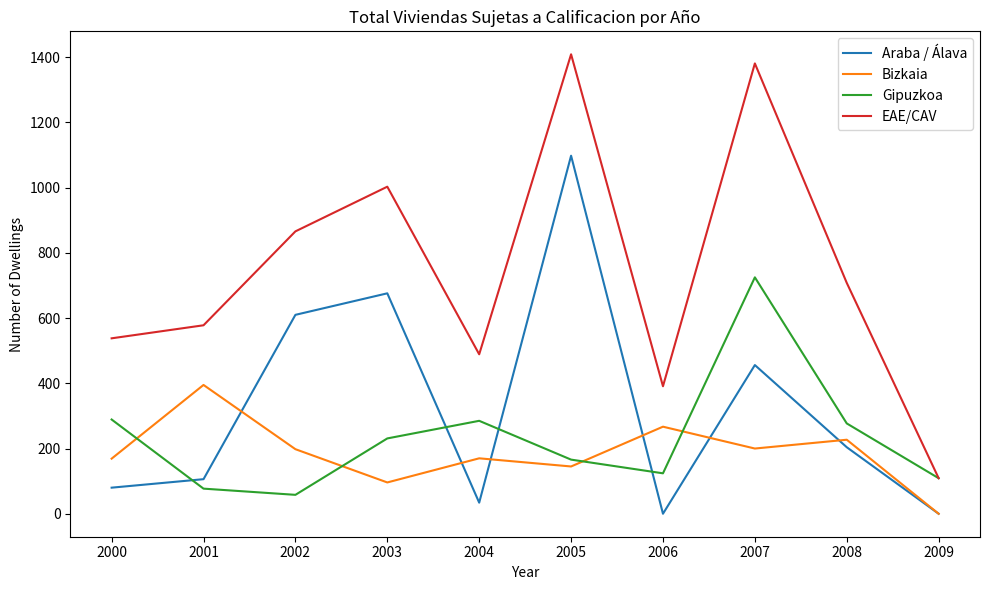

What is the greatest value displayed?

1409